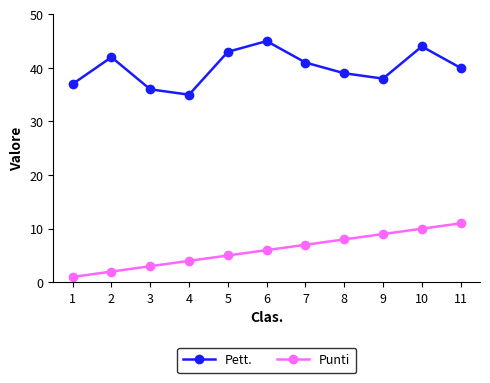

What is the smallest value displayed?

1